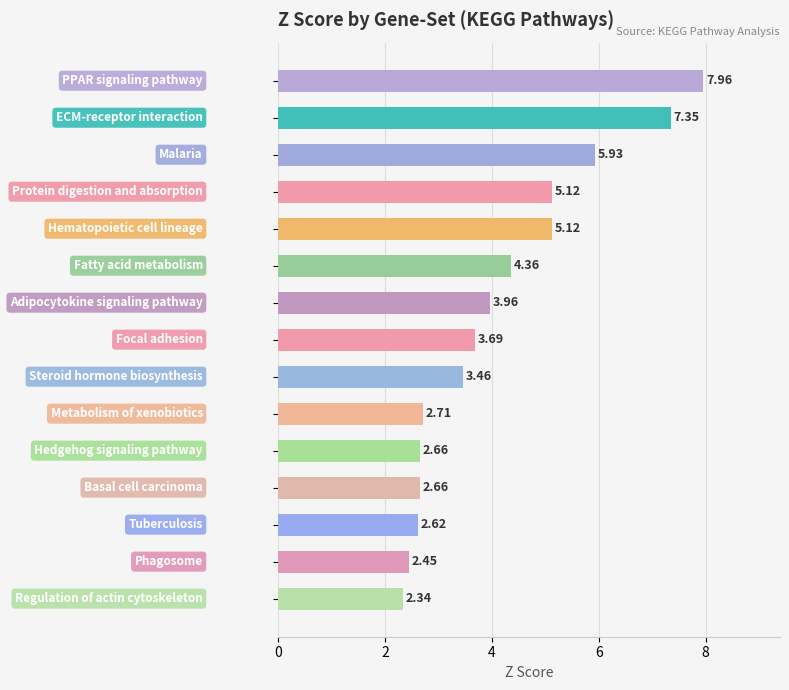

What is the difference between the maximum and second lowest values?

5.5